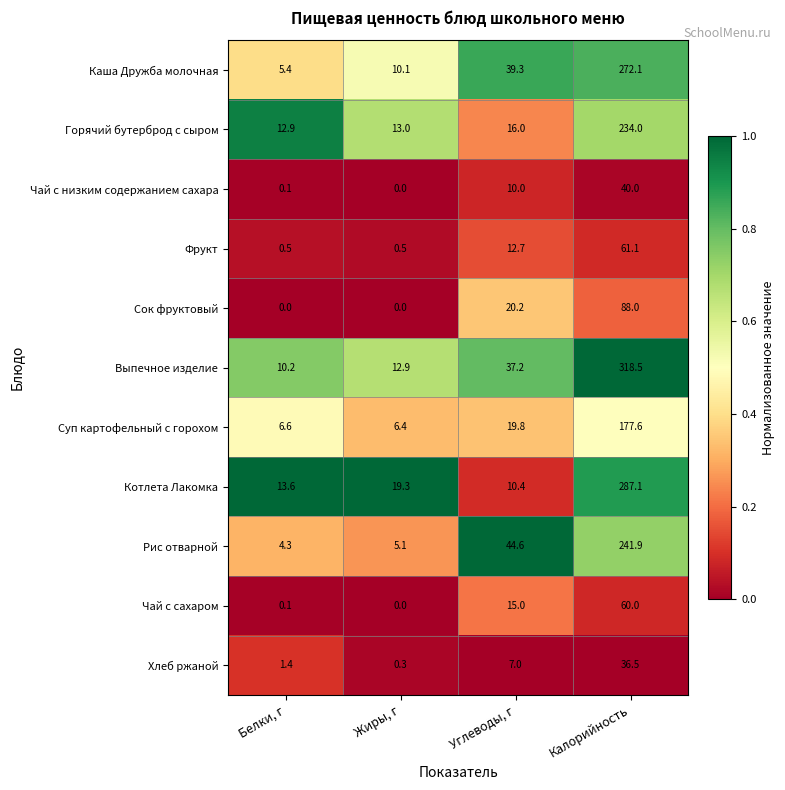

At which label is Чай с низким содержанием сахара closest to 20?

Углеводы, г